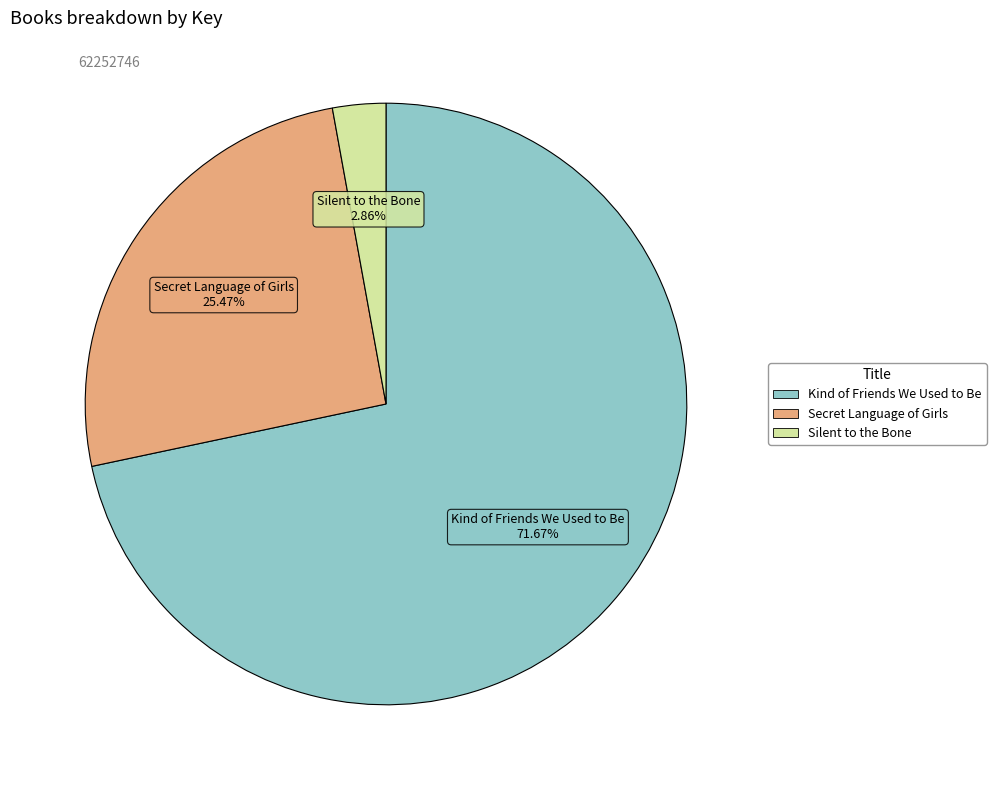

True or false: Secret Language of Girls accounts for 20% of the total.

False